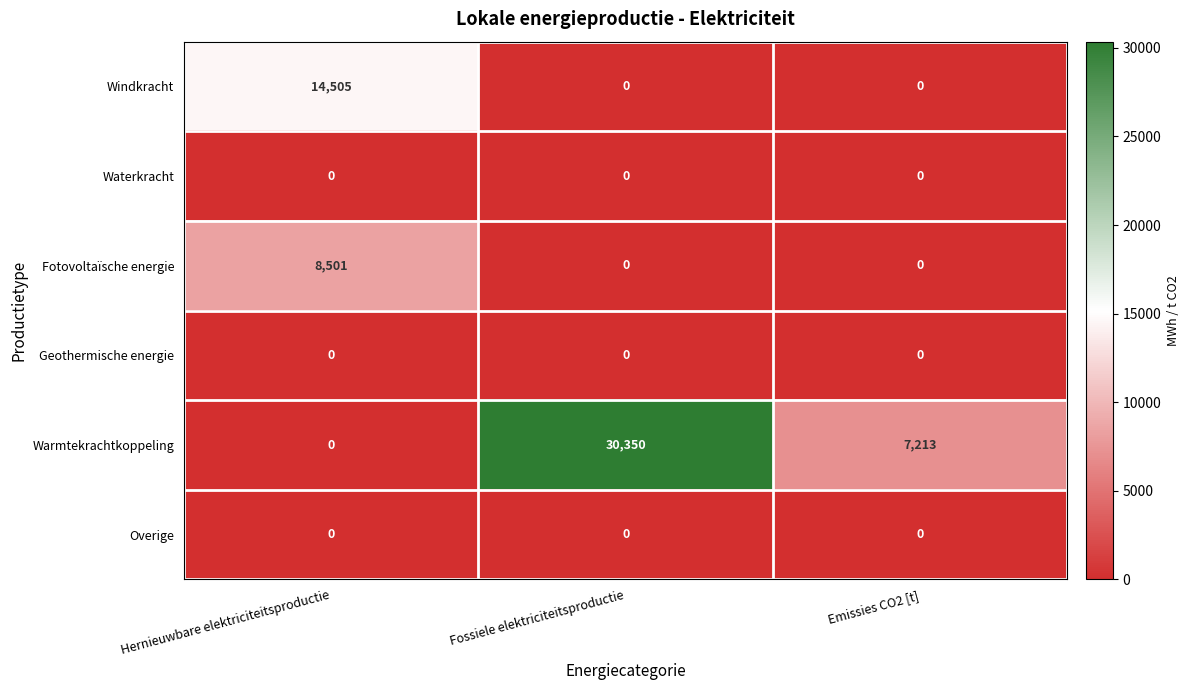

Where does the Warmtekrachtkoppeling series first go above 7213?

Fossiele elektriciteitsproductie